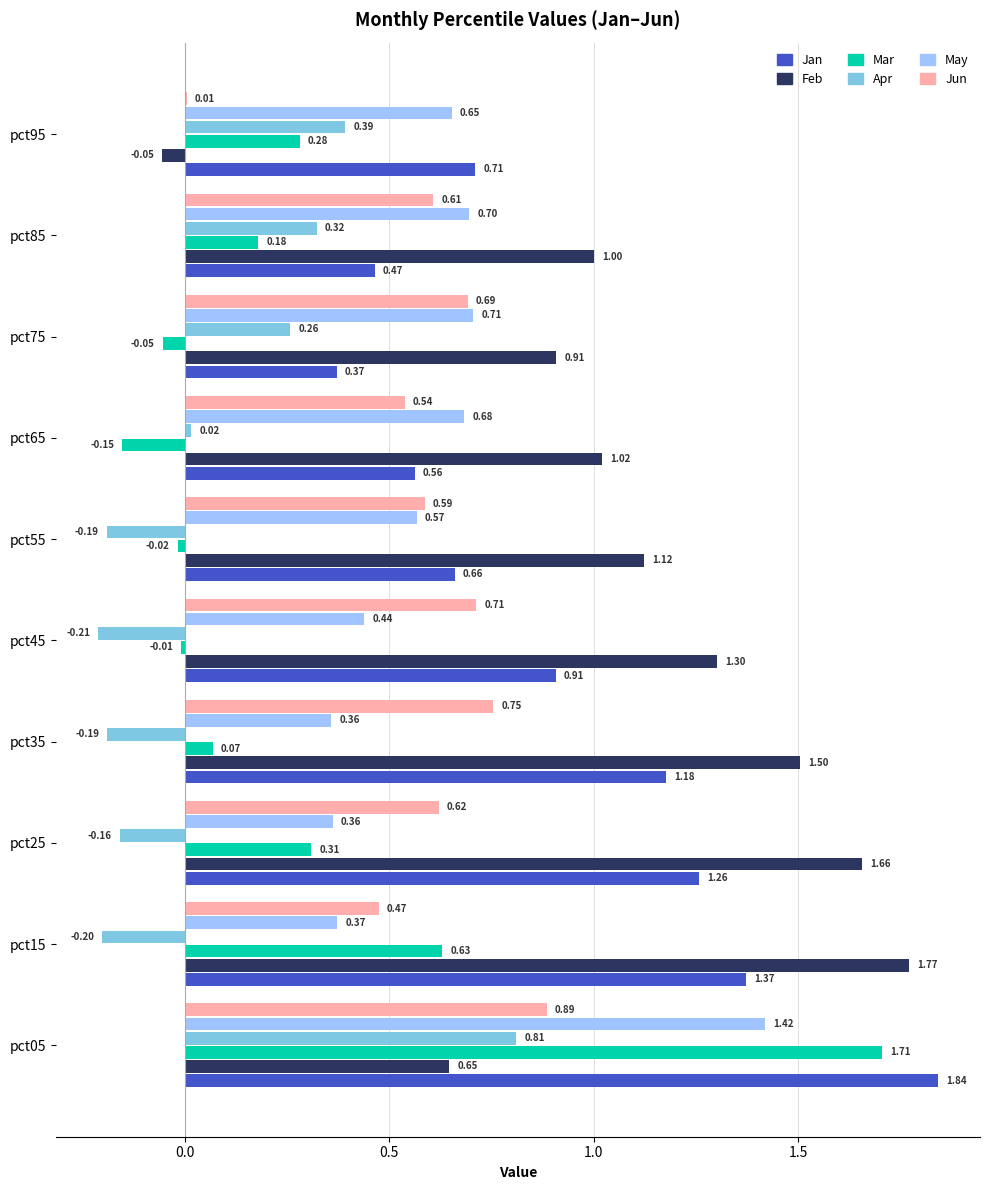

Between pct55 and pct75, which series saw the biggest shift?

Apr